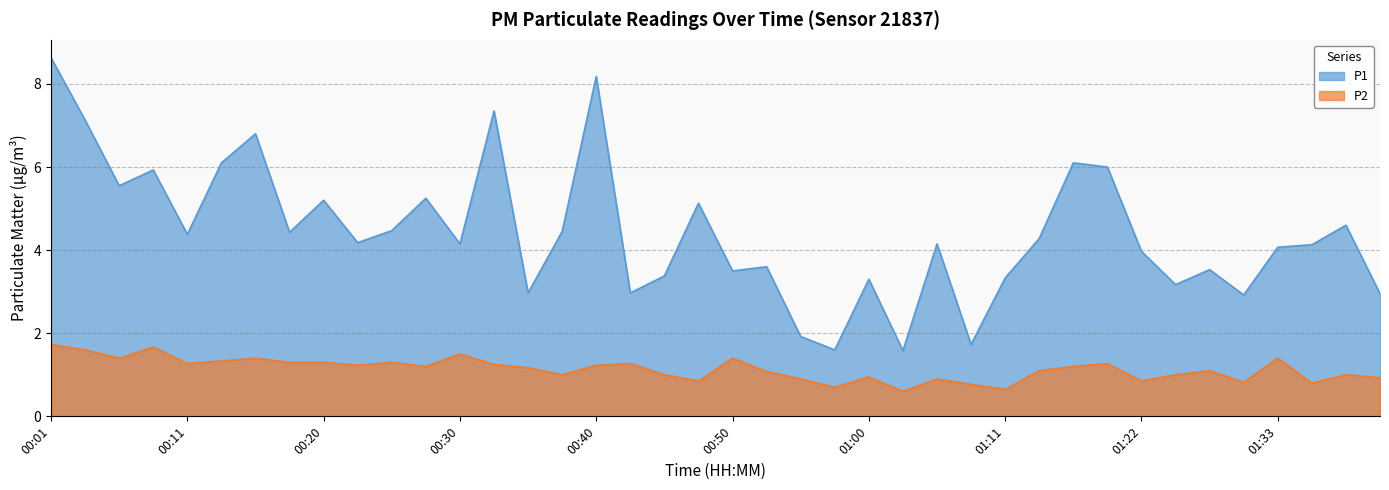

Reading left to right, transcribe all the data shown in this chart.

P1: 00:01=8.6	00:03=7.1	00:06=5.5	00:08=5.9	00:11=4.4	00:13=6.1	00:15=6.8	00:18=4.4	00:20=5.2	00:23=4.2	00:25=4.5	00:28=5.2	00:30=4.2	00:33=7.3	00:35=3.0	00:38=4.5	00:40=8.2	00:43=3.0	00:45=3.4	00:48=5.1	00:50=3.5	00:53=3.6	00:55=1.9	00:58=1.6	01:00=3.3	01:03=1.6	01:05=4.2	01:09=1.7	01:11=3.3	01:14=4.3	01:17=6.1	01:19=6.0	01:22=4.0	01:25=3.2	01:28=3.5	01:30=2.9	01:33=4.1	01:36=4.1	01:38=4.6	01:41=3.0
P2: 00:01=1.7	00:03=1.6	00:06=1.4	00:08=1.7	00:11=1.3	00:13=1.3	00:15=1.4	00:18=1.3	00:20=1.3	00:23=1.2	00:25=1.3	00:28=1.2	00:30=1.5	00:33=1.2	00:35=1.2	00:38=1.0	00:40=1.2	00:43=1.3	00:45=1.0	00:48=0.8	00:50=1.4	00:53=1.1	00:55=0.9	00:58=0.7	01:00=0.9	01:03=0.6	01:05=0.9	01:09=0.8	01:11=0.7	01:14=1.1	01:17=1.2	01:19=1.3	01:22=0.8	01:25=1.0	01:28=1.1	01:30=0.8	01:33=1.4	01:36=0.8	01:38=1.0	01:41=0.9